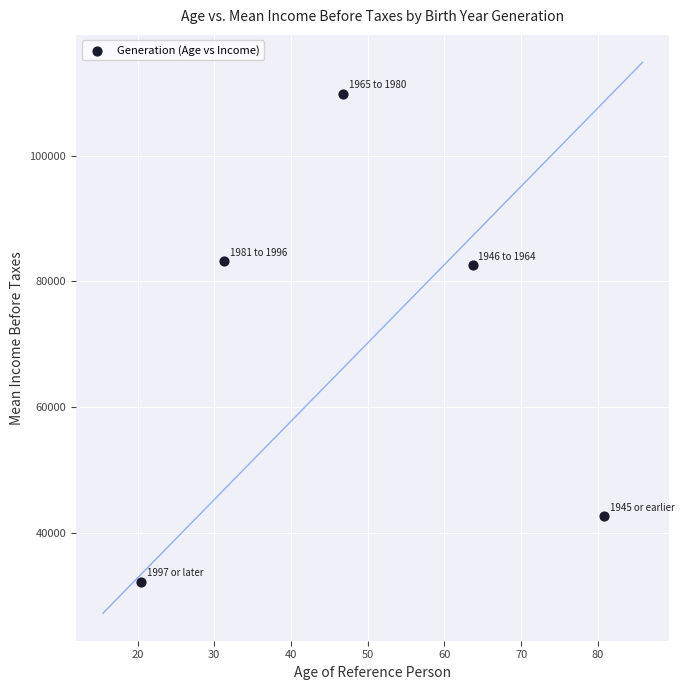

What is the range of Y values (max minus min)?

77596